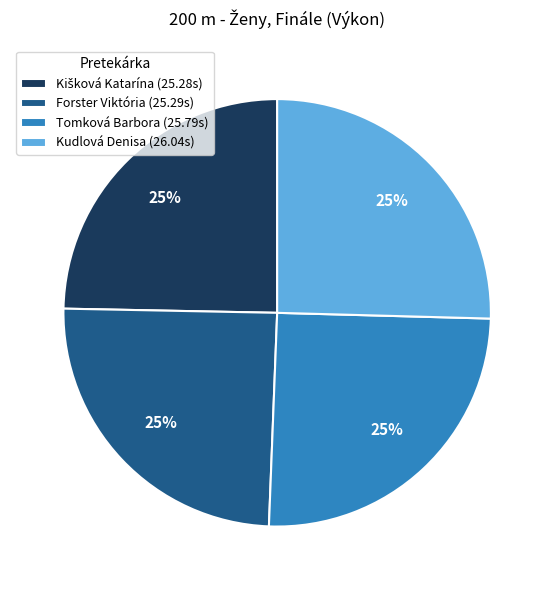

To the nearest percent, what portion does Kudlová Denisa represent?

25%